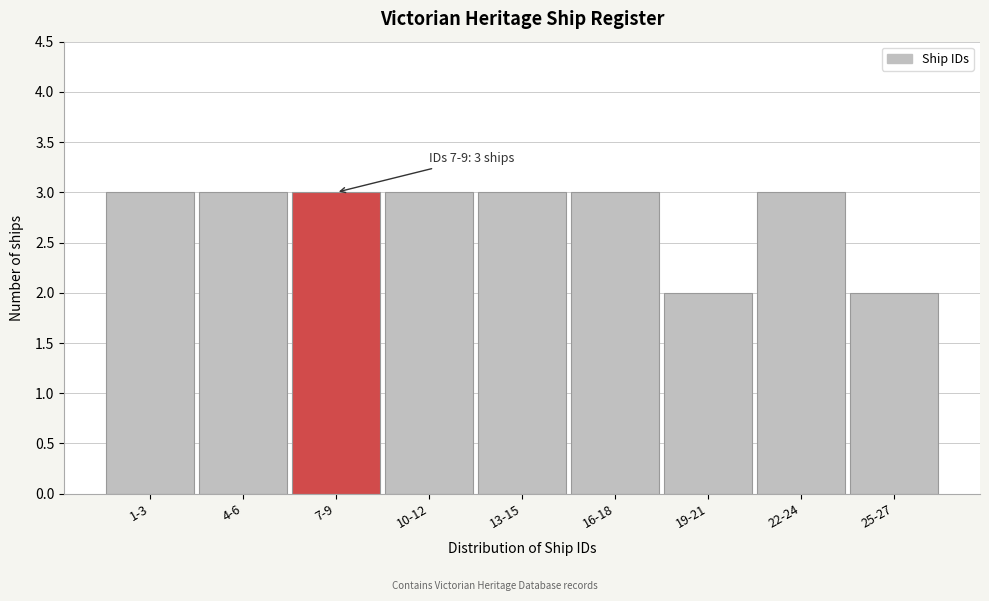

Reading right to left, list all the values displayed in this chart.

25-27=2	22-24=3	19-21=2	16-18=3	13-15=3	10-12=3	7-9=3	4-6=3	1-3=3